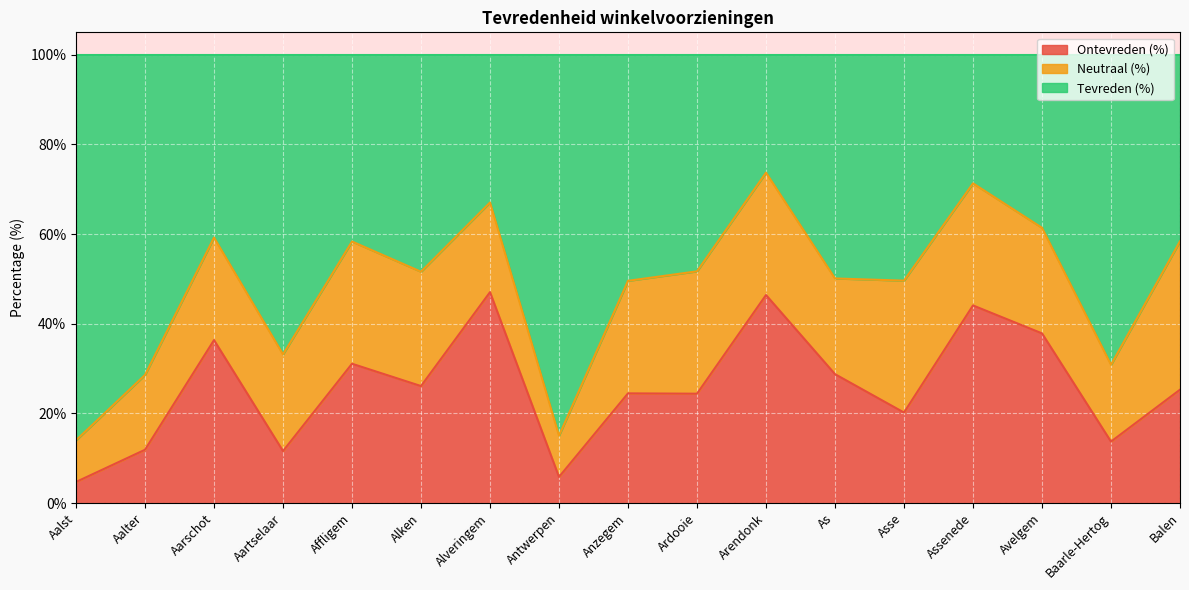

What position from the left is Affligem?

5